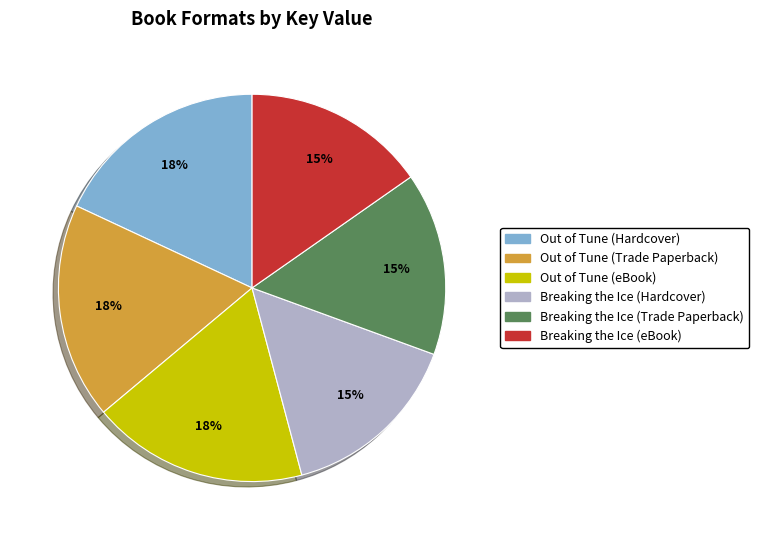

Is there any slice that represents more than half of the pie?

No